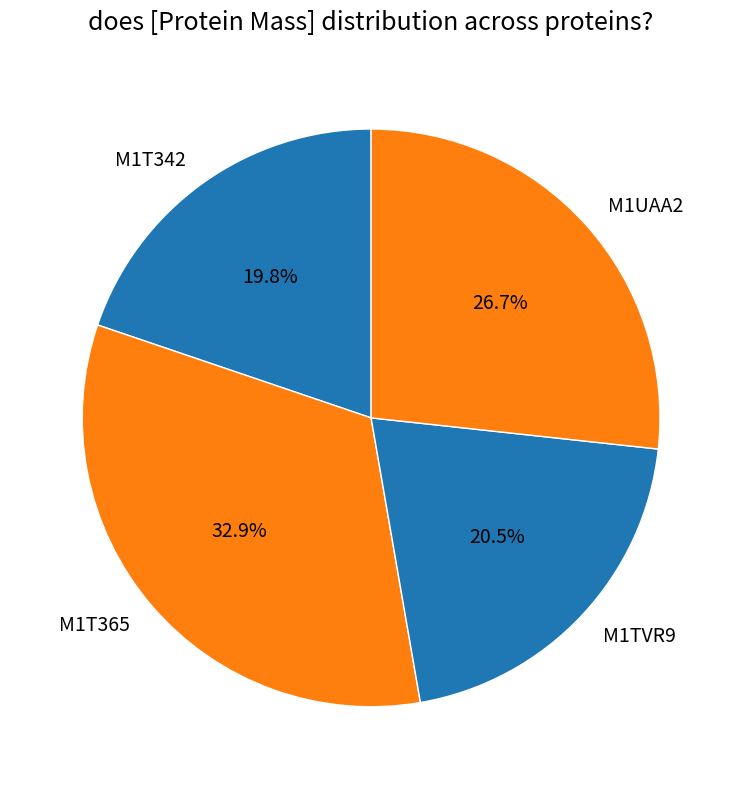

How many segments does this pie chart have?

4